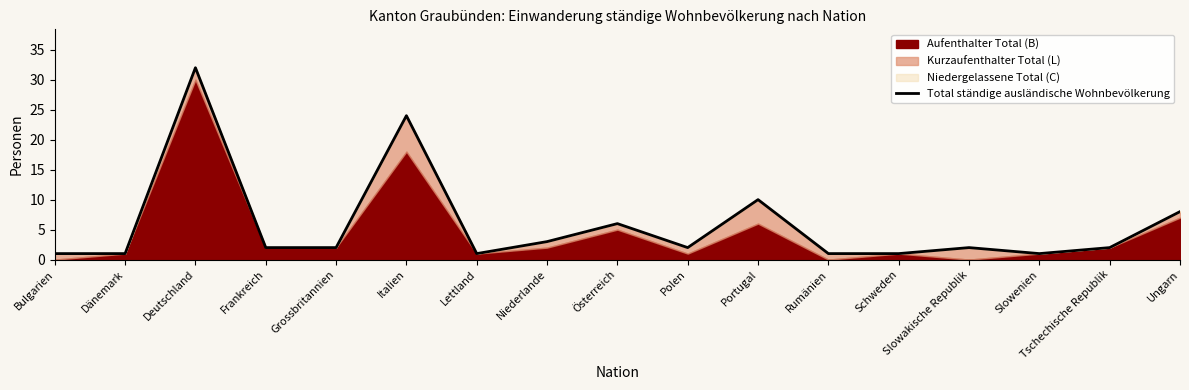

How many interior local peaks (higher than both neighbors) does the data have?

5